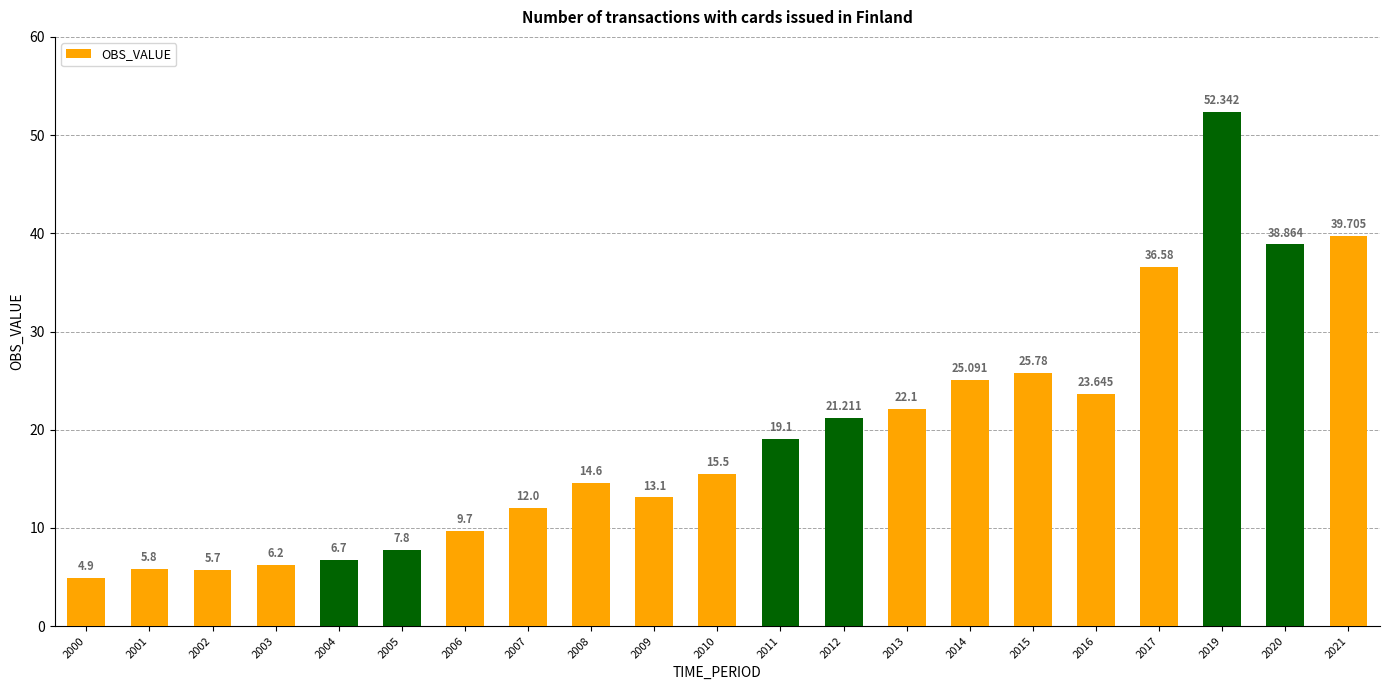

How many data points does each series have?

21